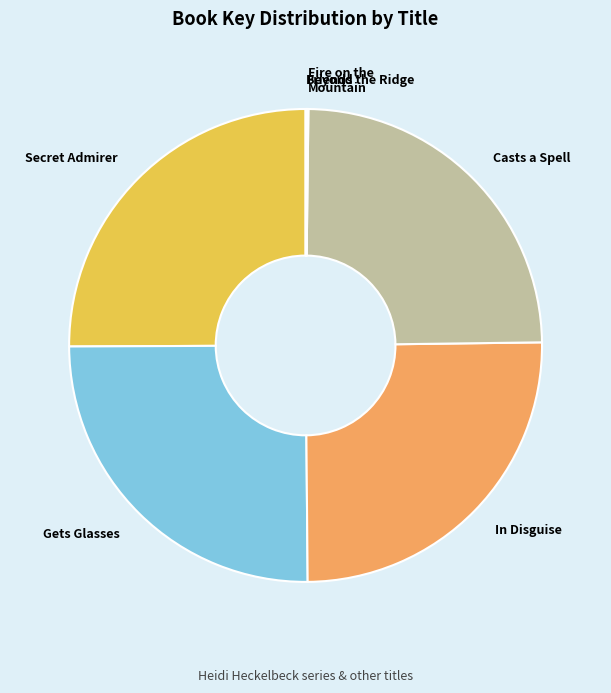

Does any single category account for the majority?

No